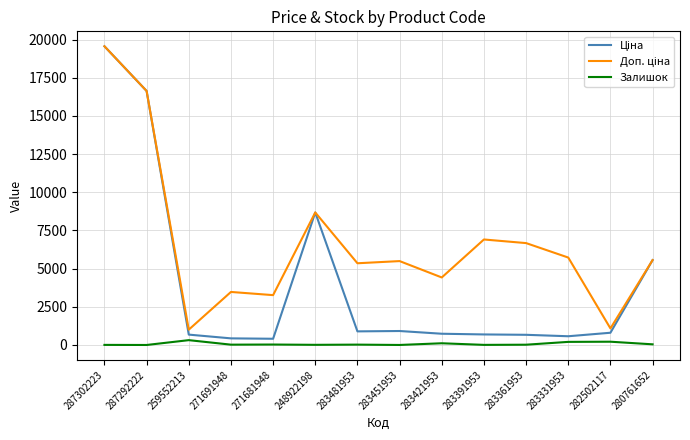

What is the maximum value shown in the chart?

19564.9